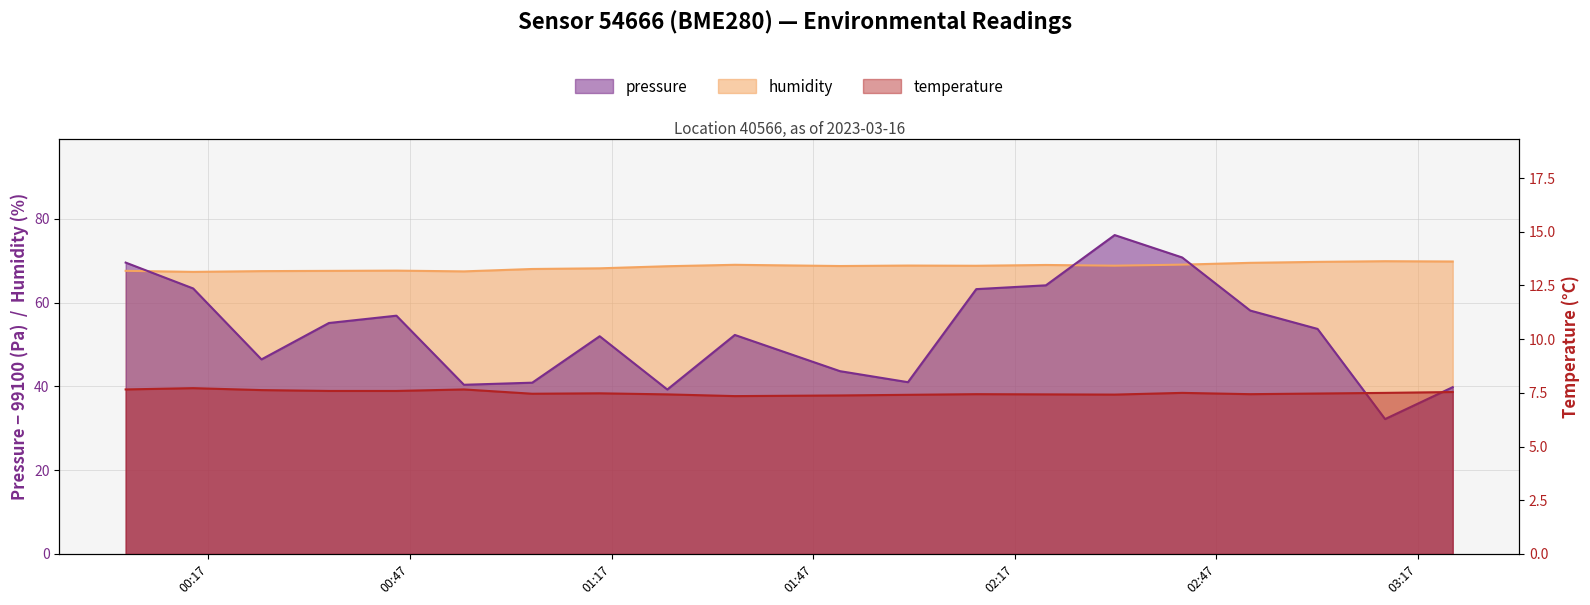

How many lines are shown in the chart?

3